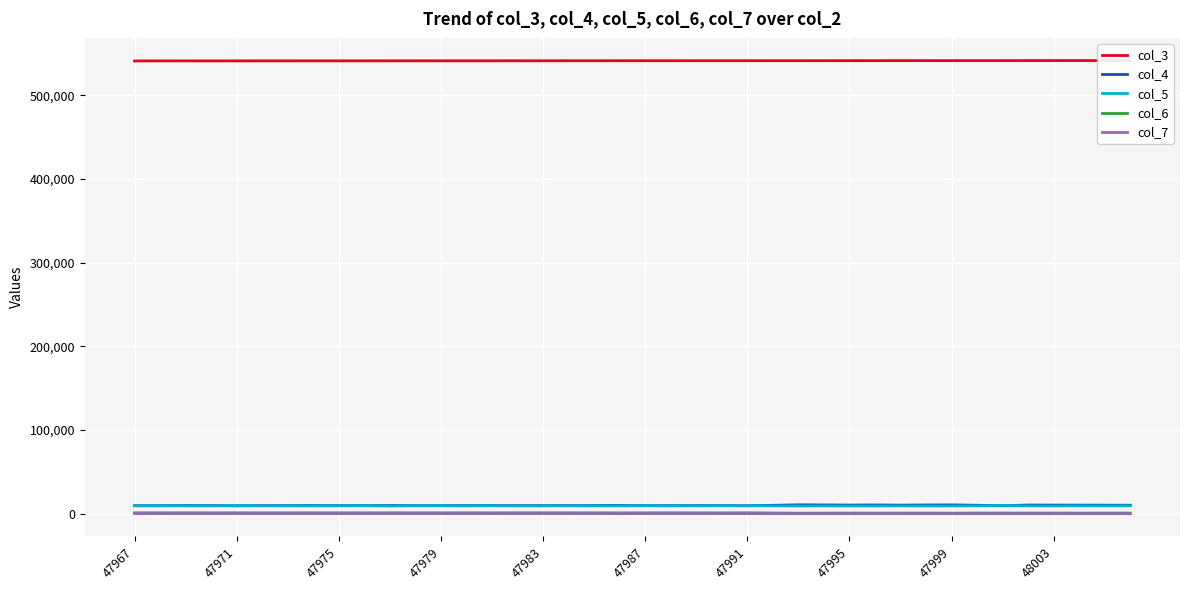

Is it true that col_5 equals 9426 at 47991?

True